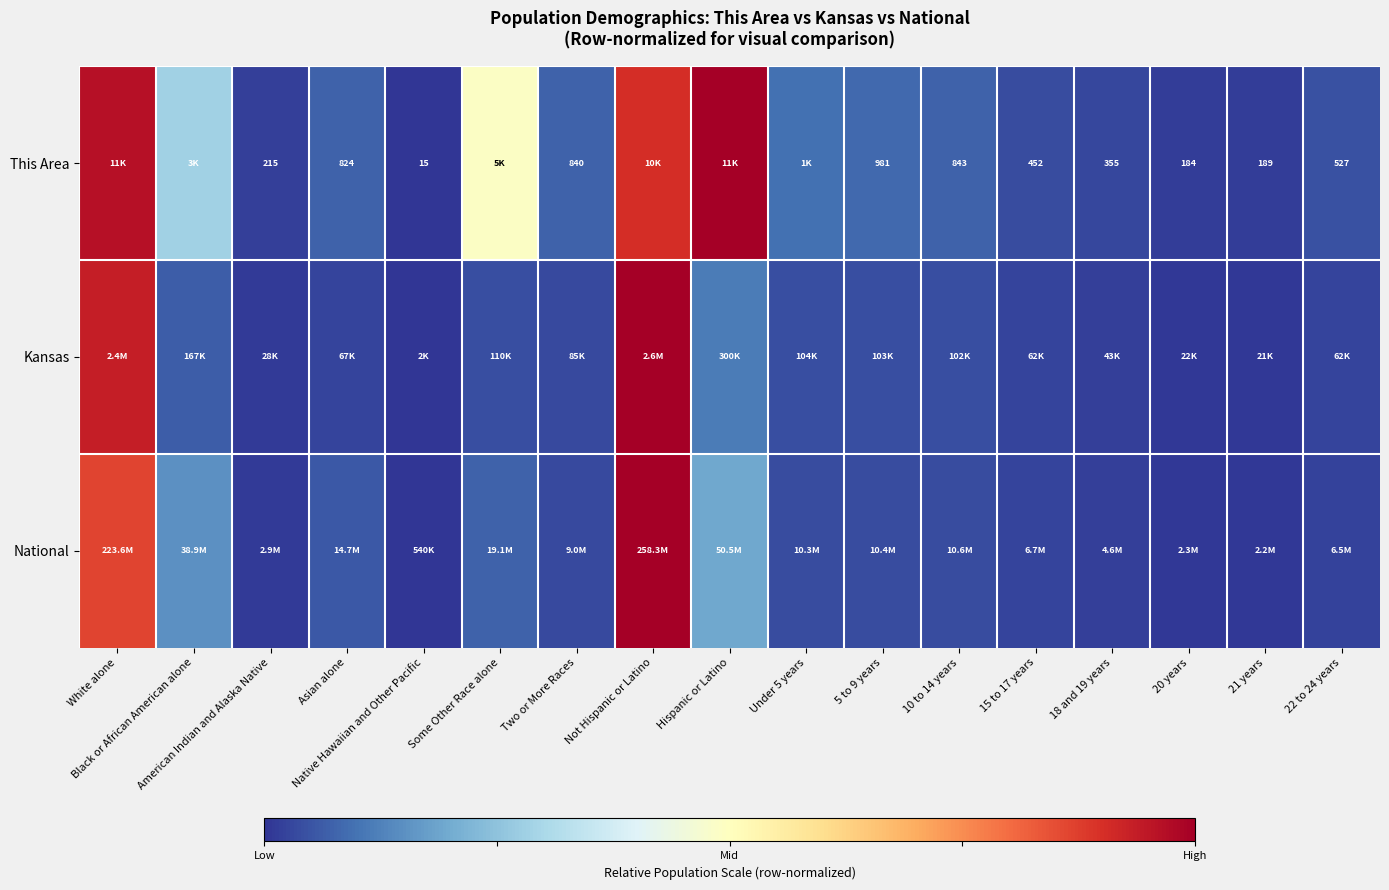

Which category has the lowest value in the Kansas series?

Native Hawaiian and Other Pacific